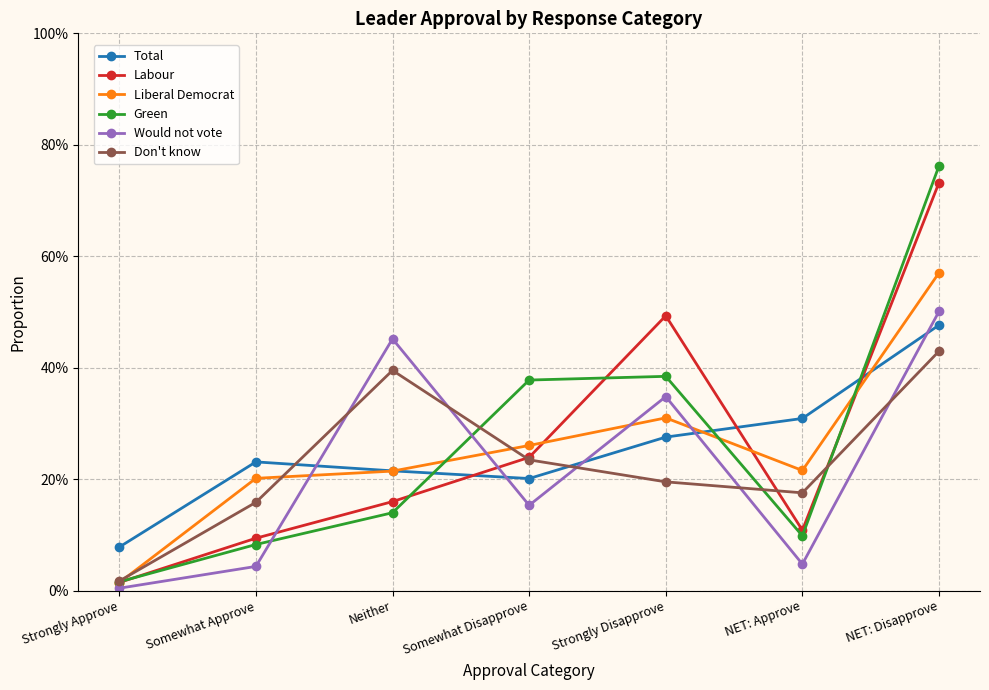

Reading left to right, what are all the values shown in this chart?

Total: 0.1	0.2	0.2	0.2	0.3	0.3	0.5
Labour: 0.0	0.1	0.2	0.2	0.5	0.1	0.7
Liberal Democrat: 0.0	0.2	0.2	0.3	0.3	0.2	0.6
Green: 0.0	0.1	0.1	0.4	0.4	0.1	0.8
Would not vote: 0.0	0.0	0.5	0.2	0.3	0.0	0.5
Don't know: 0.0	0.2	0.4	0.2	0.2	0.2	0.4